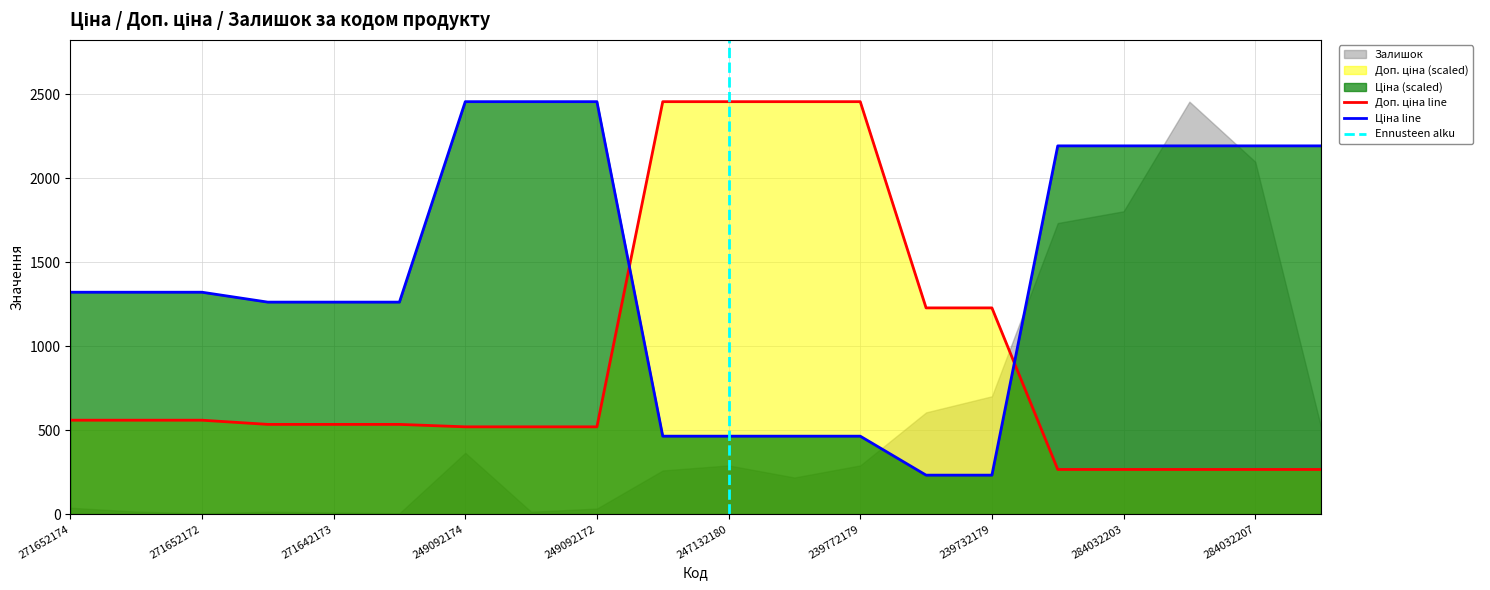

Rank the series by their maximum value, from highest to lowest.

Ціна, Доп. ціна